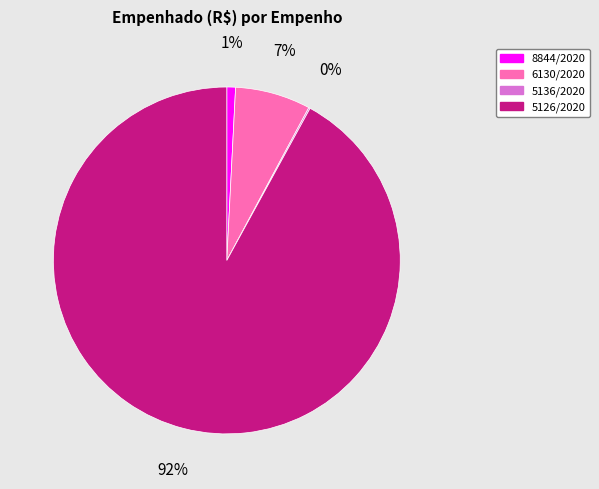

What is the largest slice in the pie chart?

5126/2020